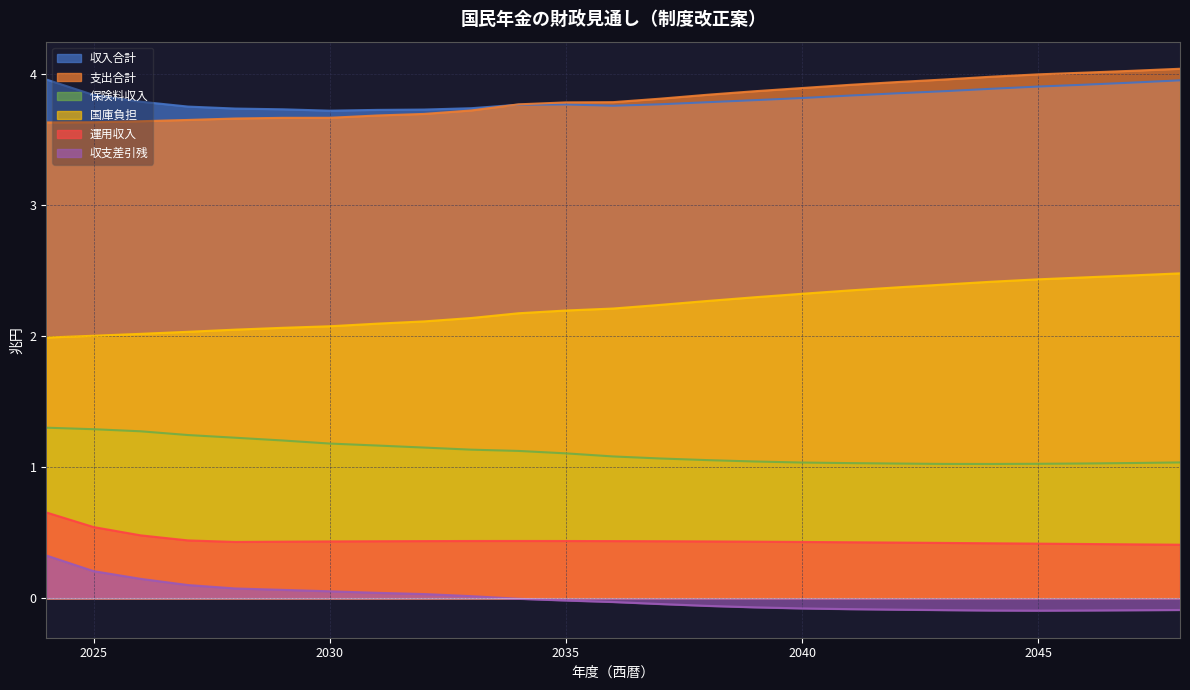

At which category does the chart reach its minimum across all series?

2045